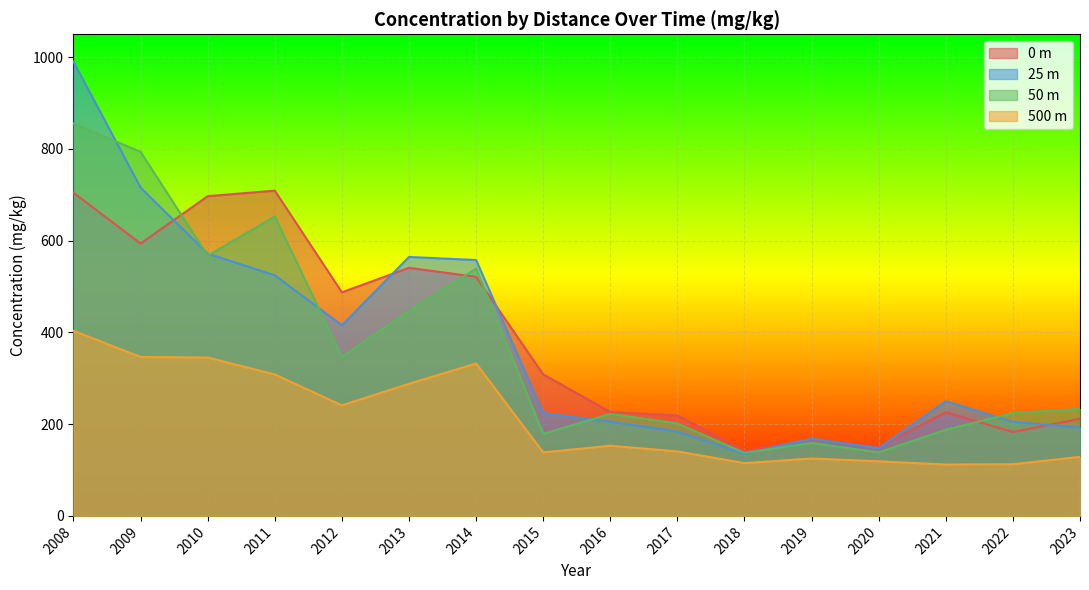

True or false: 500 m and 50 m intersect in this chart.

False